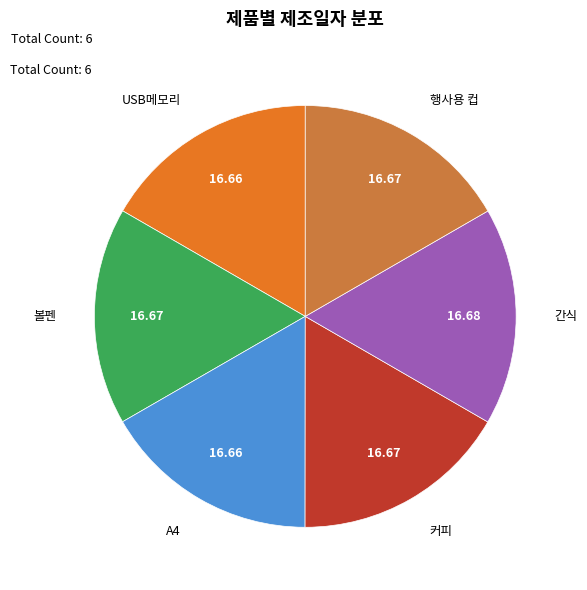

Is there any slice that represents more than half of the pie?

No